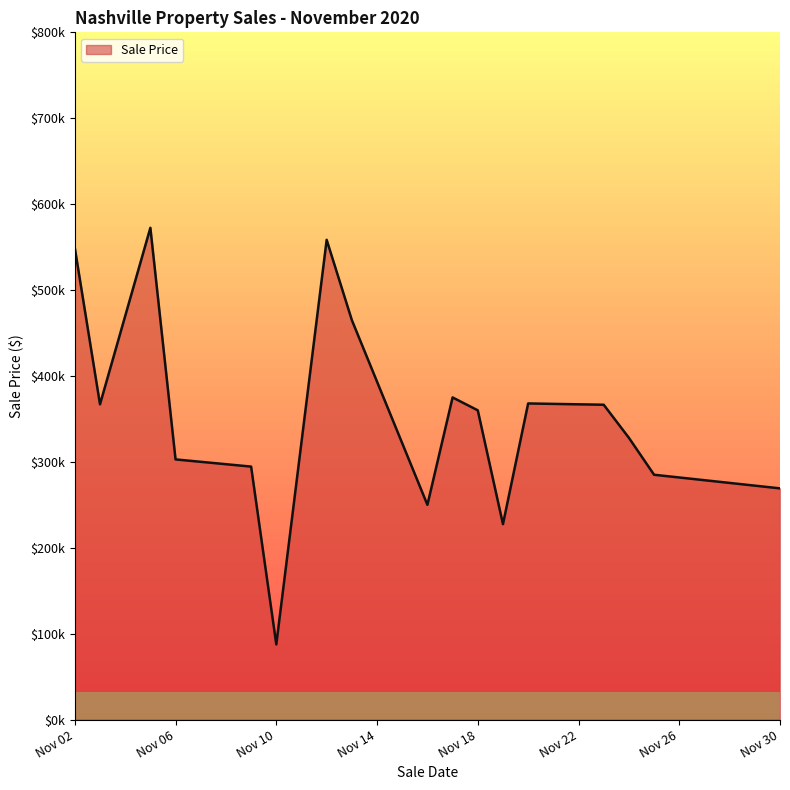

Does the chart display data point markers on the line(s)?

No